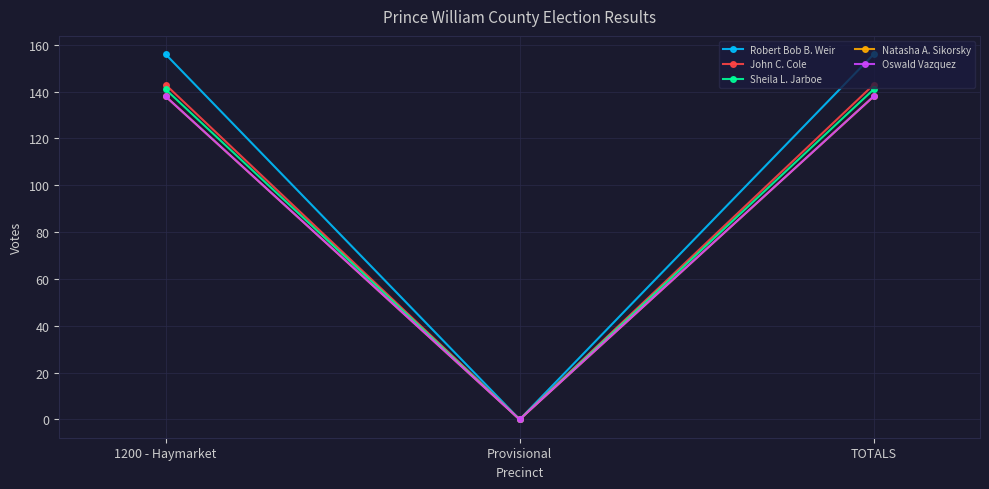

List the labels in order of Natasha A. Sikorsky value, smallest first.

Provisional, 1200 - Haymarket, TOTALS